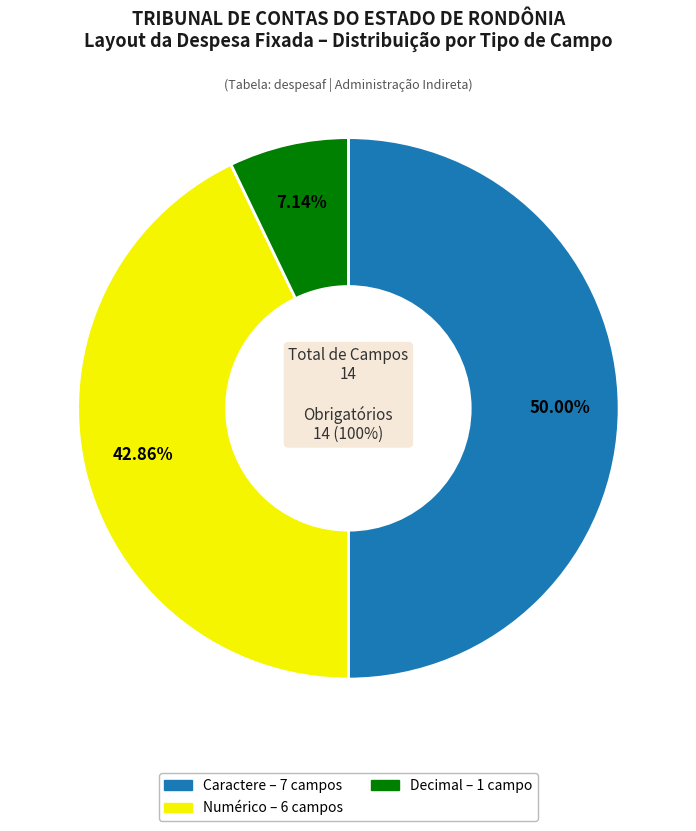

Which has a higher value, Numérico or Caractere?

Caractere